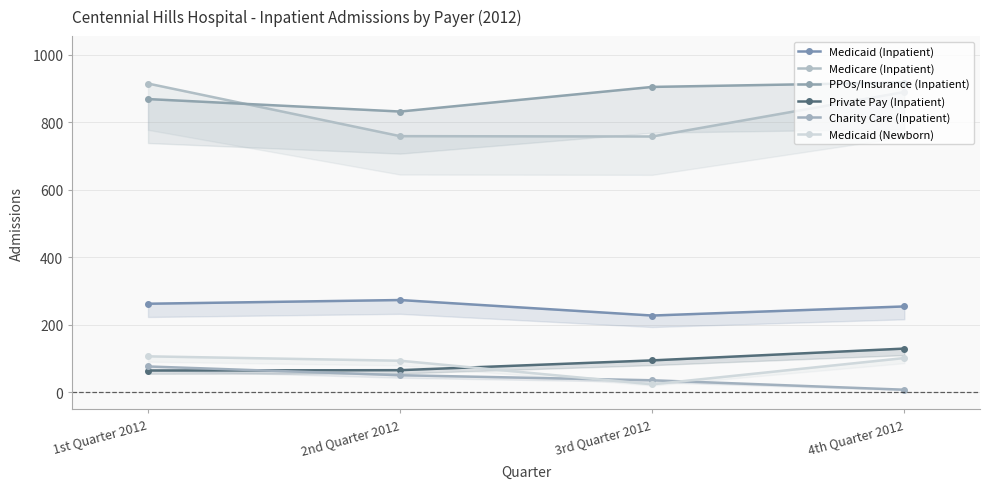

What position from the left is 2nd Quarter 2012?

2